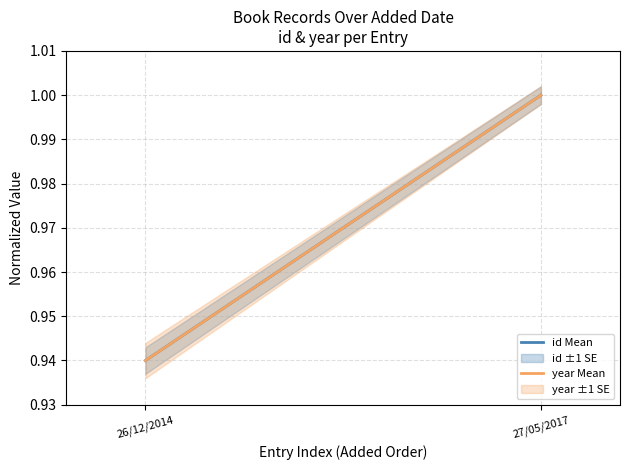

At which label does year Mean reach its minimum?

26/12/2014